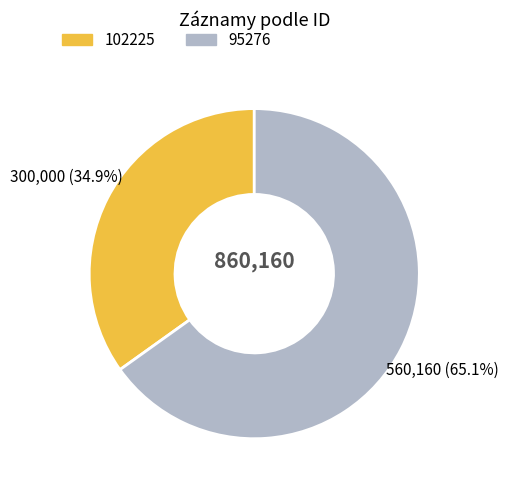

Combined, do 102225 and 95276 account for over 50%?

Yes